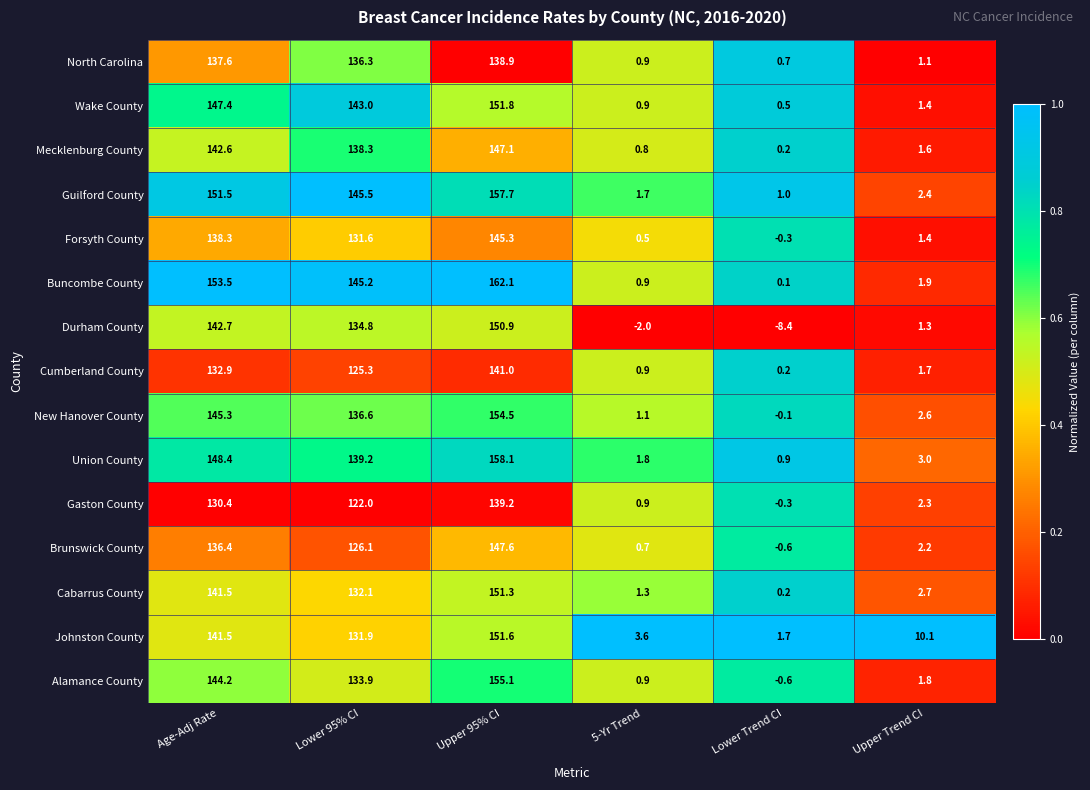

What is the difference between the Guilford County values at Upper 95% CI and 5-Yr Trend?

156.0